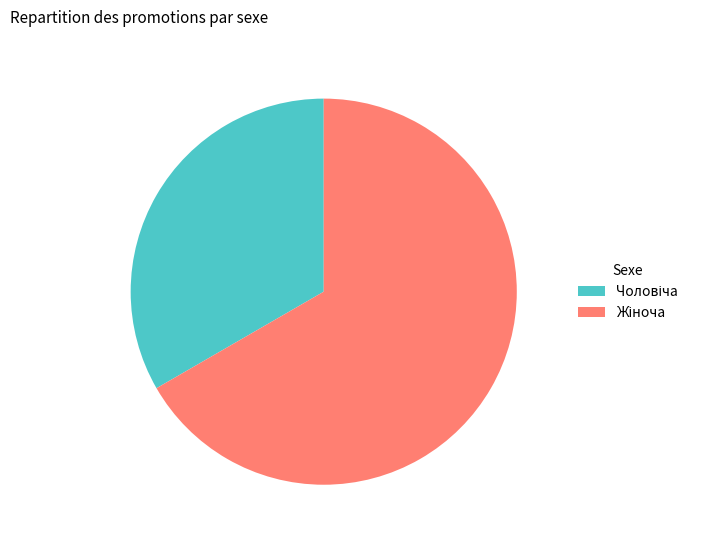

Does any single category account for the majority?

Yes